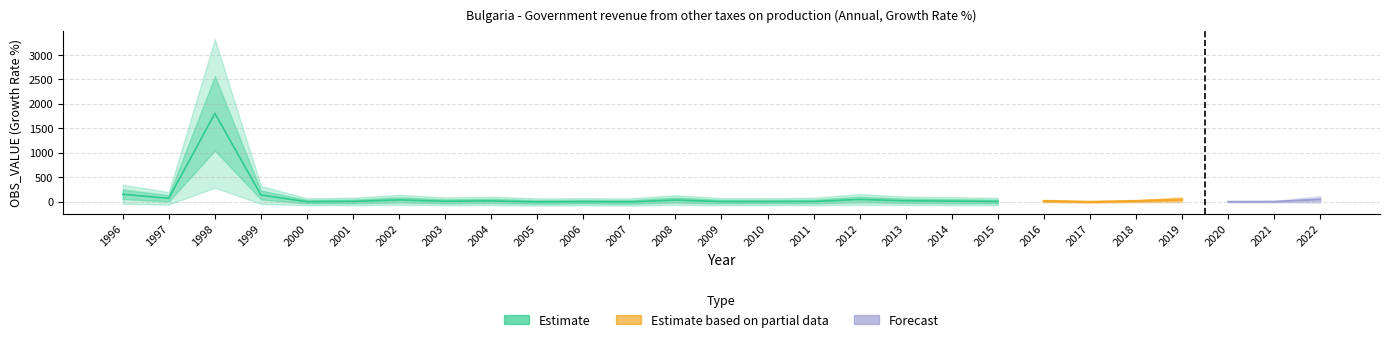

Reading left to right, what are all the values shown in this chart?

153.3	70.0	1806.8	138.7	0.9	6.8	39.2	10.3	18.4	-3.7	2.0	-3.3	35.6	3.0	2.3	6.1	47.9	19.9	13.5	5.4	15.6	-3.5	14.1	42.8	1.7	4.1	47.2